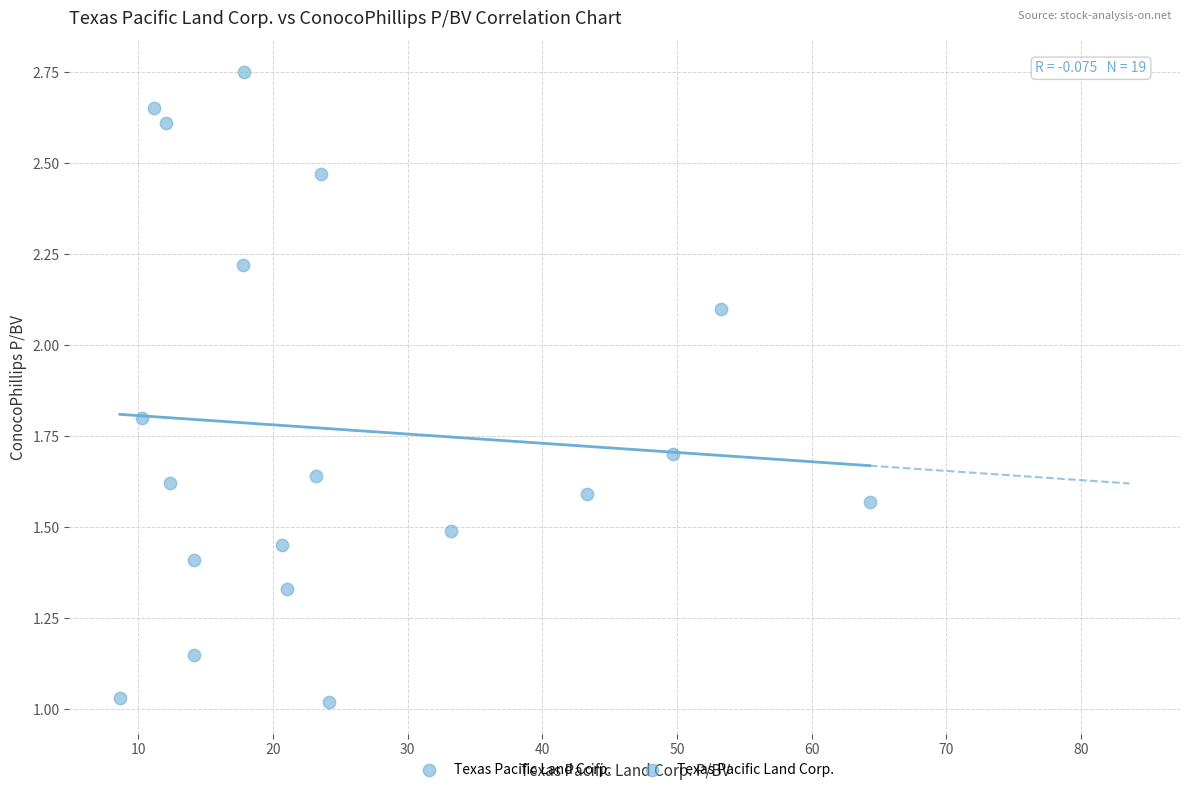

What is the range of Y values (max minus min)?

1.7